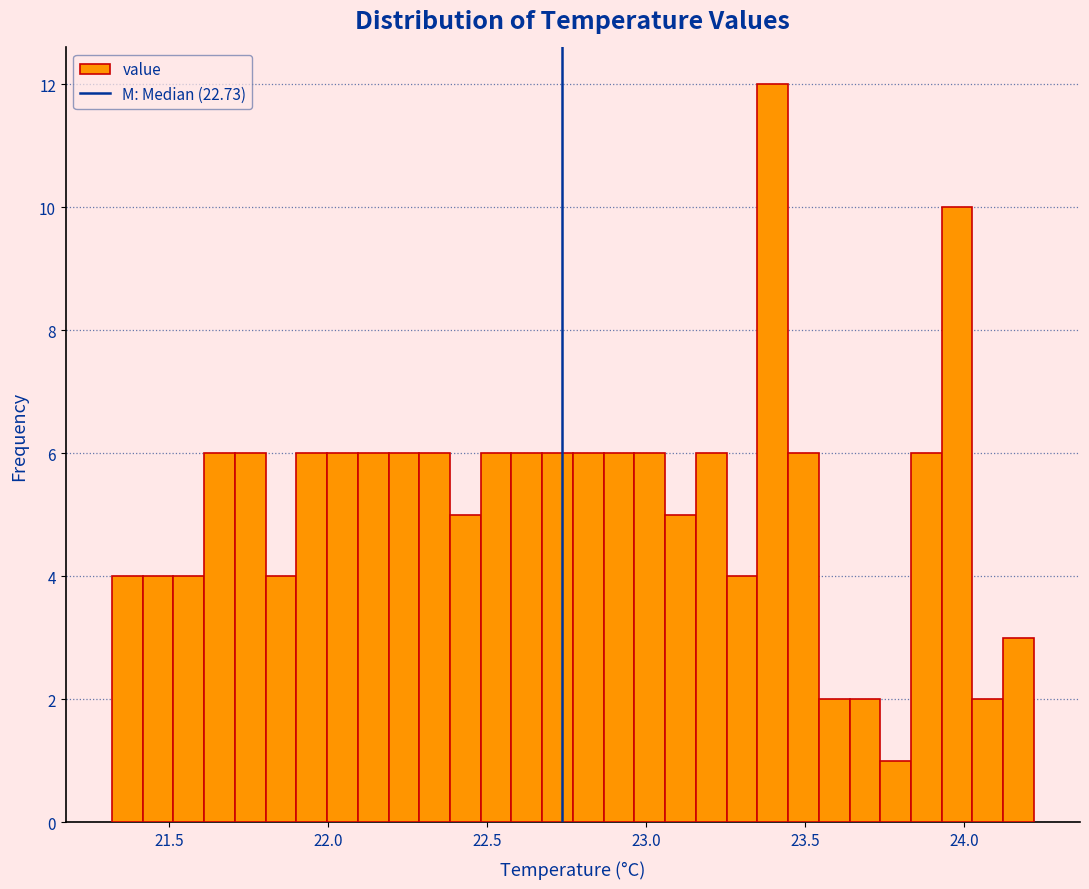

Read against the x-axis, roughly where is the centre of the tallest bar?

23.40